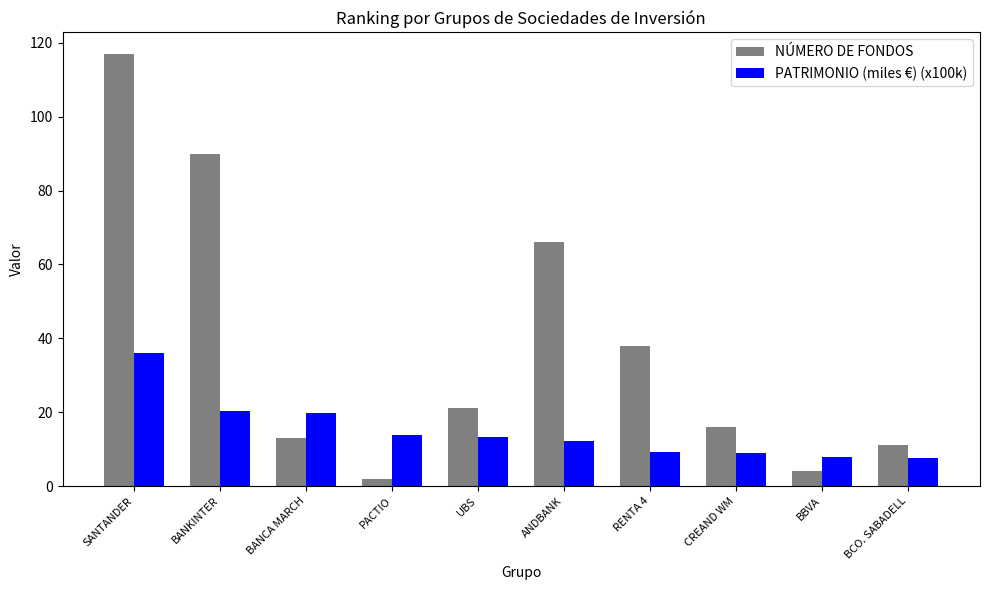

What is the maximum value for NÚMERO DE FONDOS?

117.0